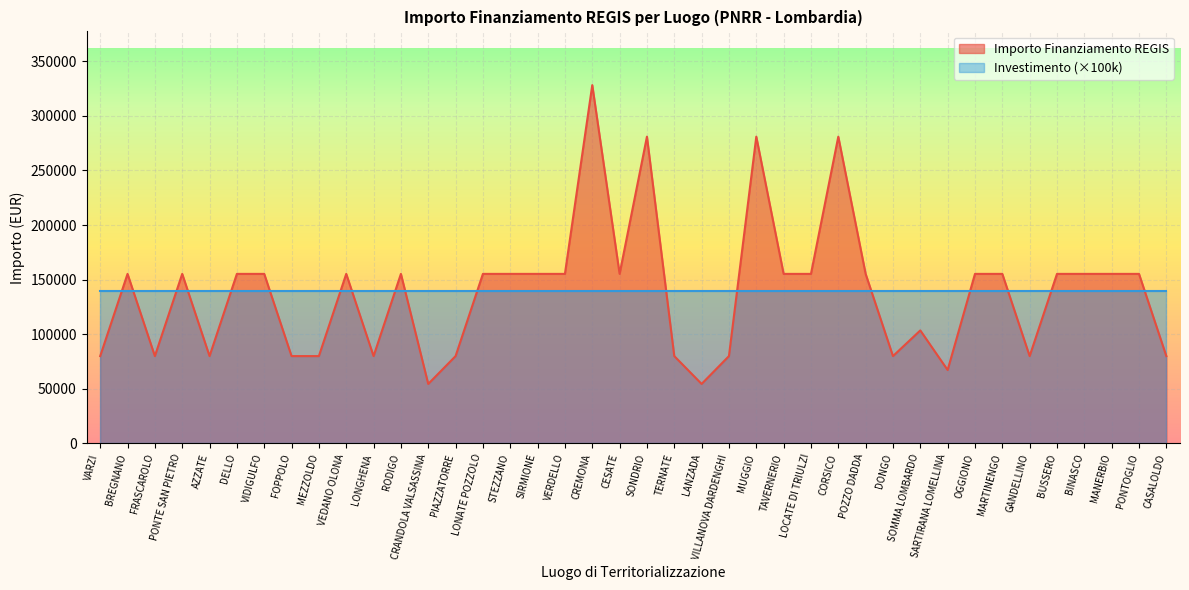

How many series are shown in this chart?

2